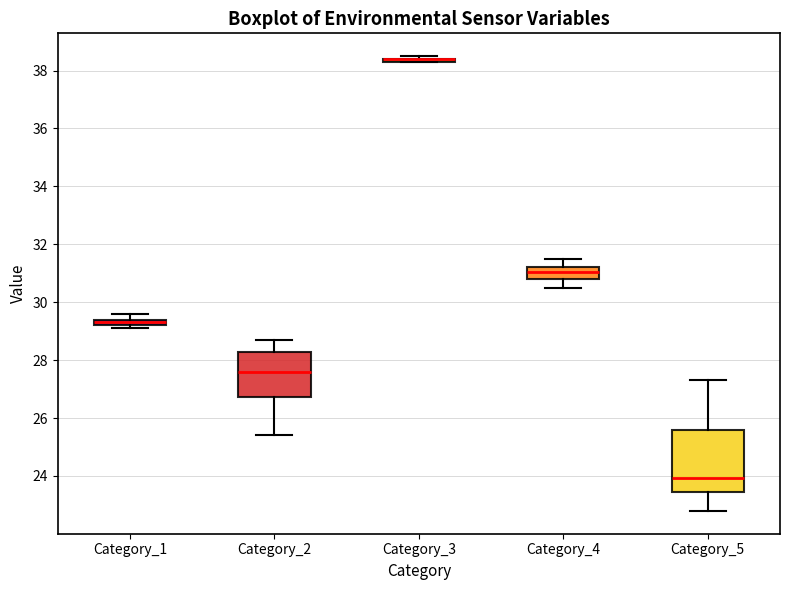

Where is the lower edge of the box for Category_1 on the y-axis? The values are not printed on the chart, so give them approximately, as read against the axis.

29.2